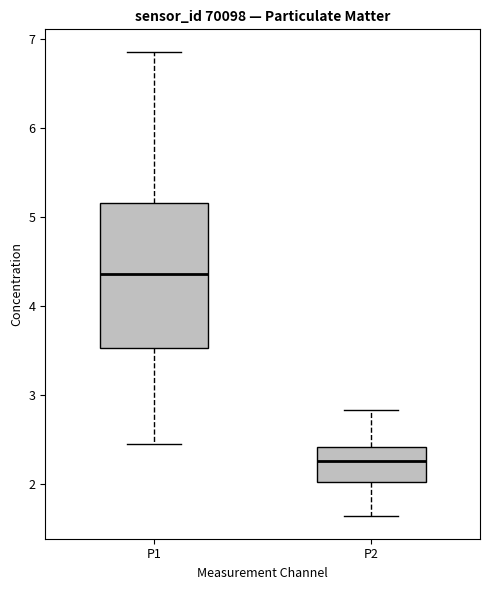

Reading left to right, read every box against the y-axis: the position of its median line, the range the box covers, and the ends of its whiskers. The values are not printed on the chart, so give them approximately, as read against the axis.

P1: median 4.4, box 3.5 to 5.2, whiskers 2.5 to 6.9
P2: median 2.3, box 2.0 to 2.4, whiskers 1.7 to 2.8